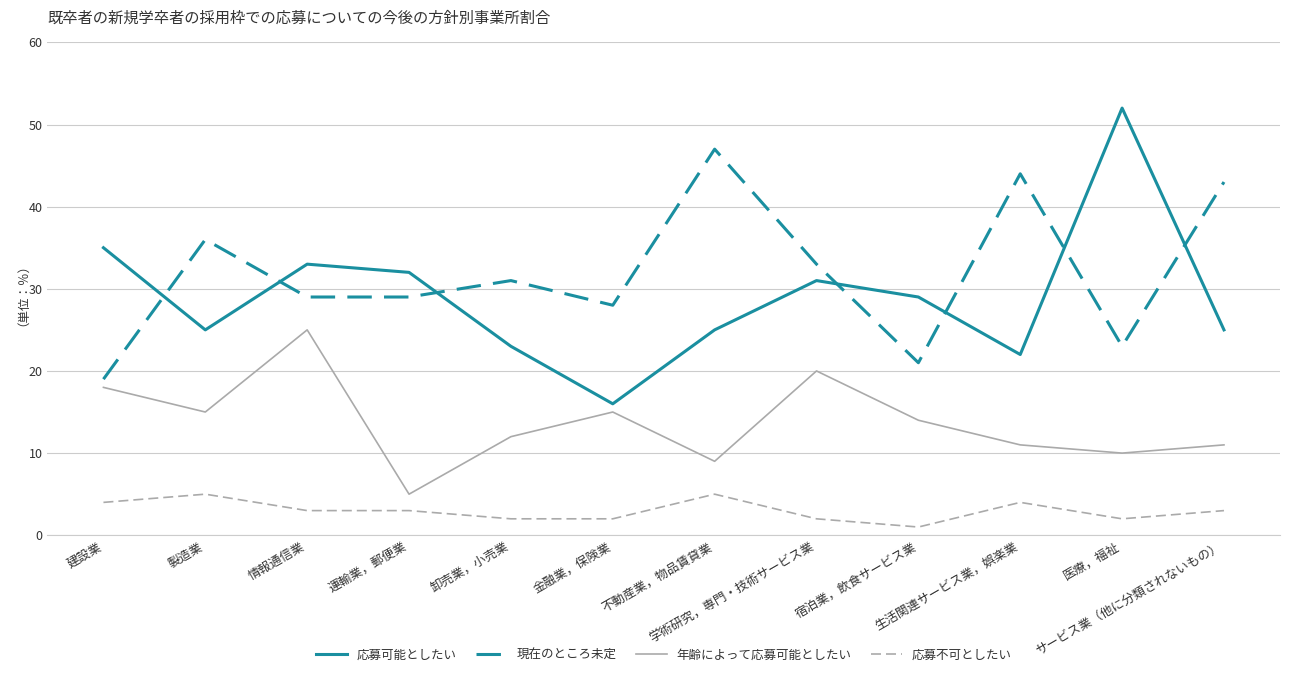

In 年齢によって応募可能としたい, how many points are higher than both neighbors (excluding endpoints)?

3